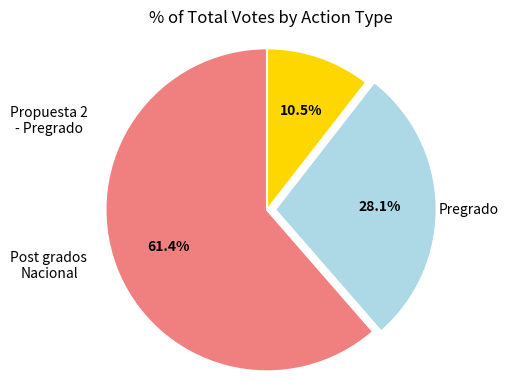

Is there a majority slice in this chart?

Yes